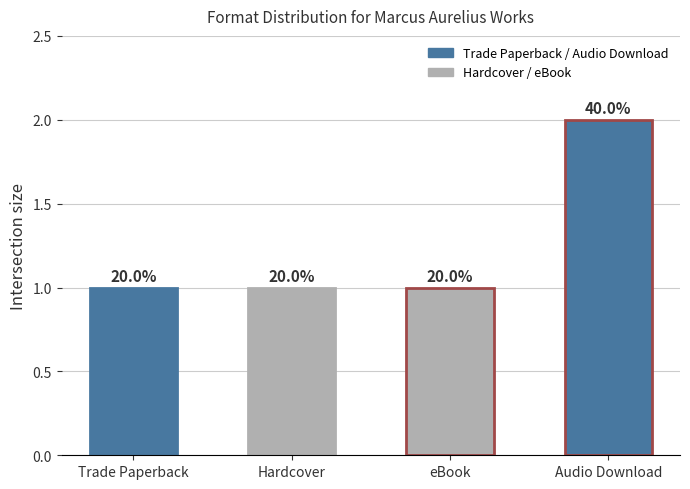

True or false: the data shows 1 at Trade Paperback.

True